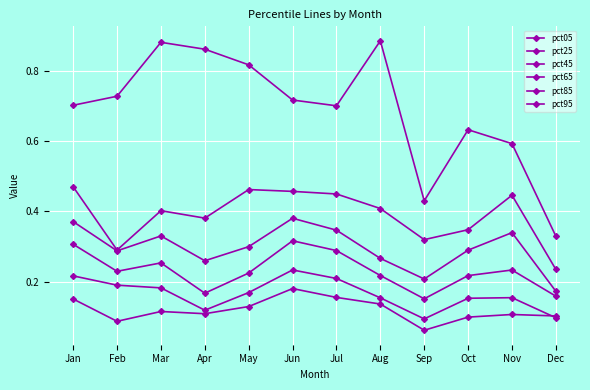

At which category is the sum across all series the highest?

Jun